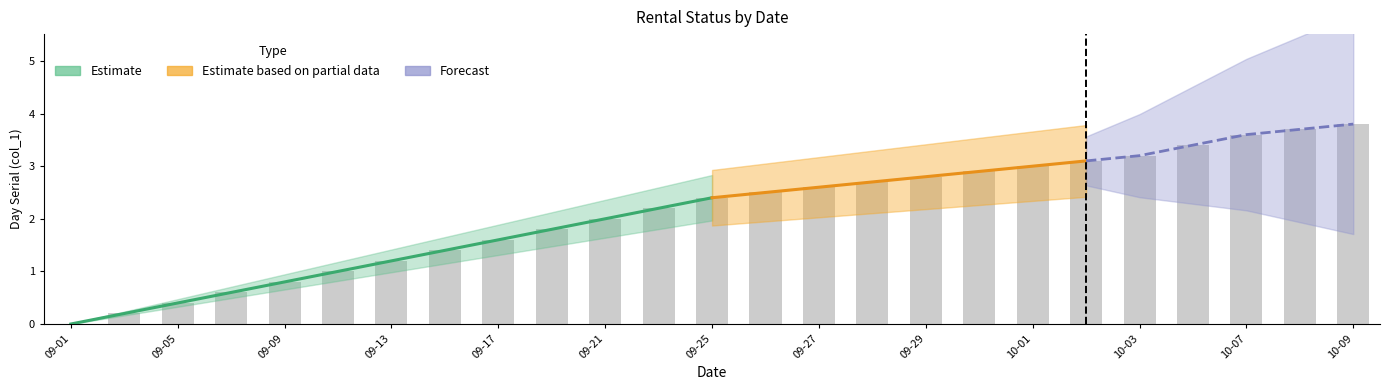

List the labels in order of value, largest first.

2025-10-09, 2025-10-08, 2025-10-07, 2025-10-05, 2025-10-03, 2025-10-02, 2025-10-01, 2025-09-30, 2025-09-29, 2025-09-28, 2025-09-27, 2025-09-26, 2025-09-25, 2025-09-23, 2025-09-21, 2025-09-19, 2025-09-17, 2025-09-15, 2025-09-13, 2025-09-11, 2025-09-09, 2025-09-07, 2025-09-05, 2025-09-03, 2025-09-01